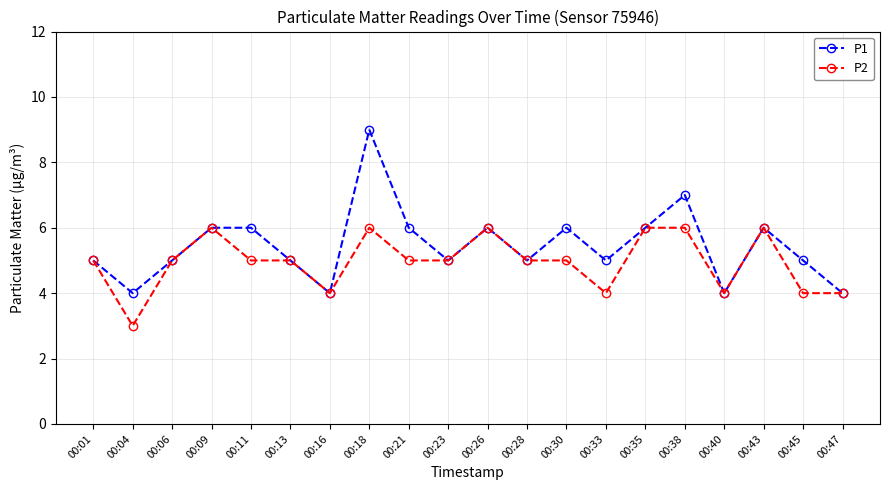

The value of P2 at 00:04 is 3. True or false?

True